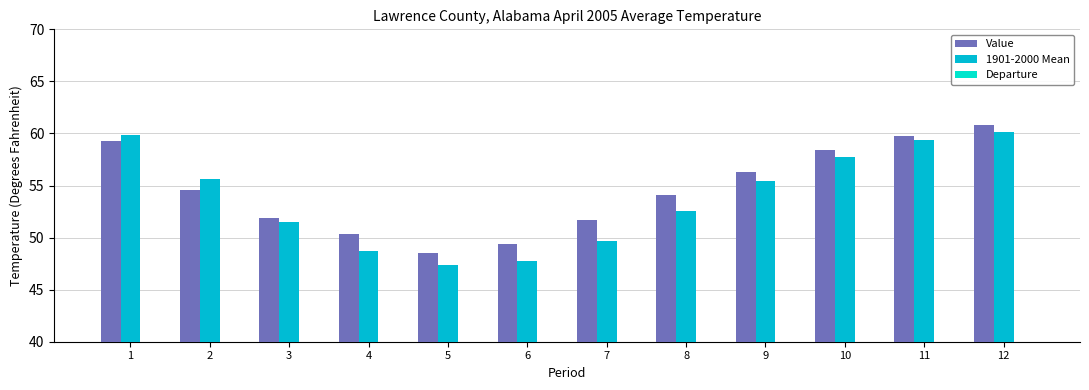

What is the sum of all Value values?

655.1